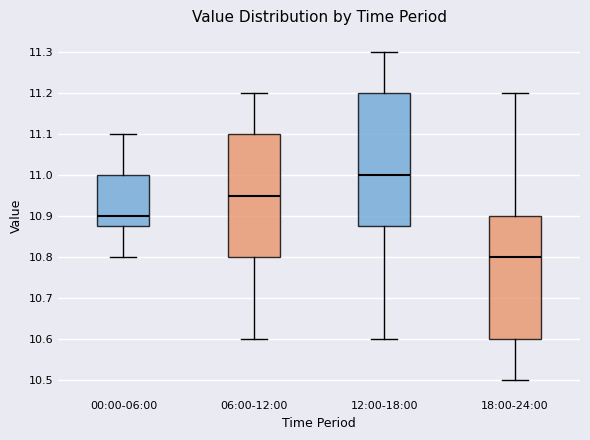

Comparing the boxes themselves (not the whiskers), which one is the tallest?

12:00-18:00